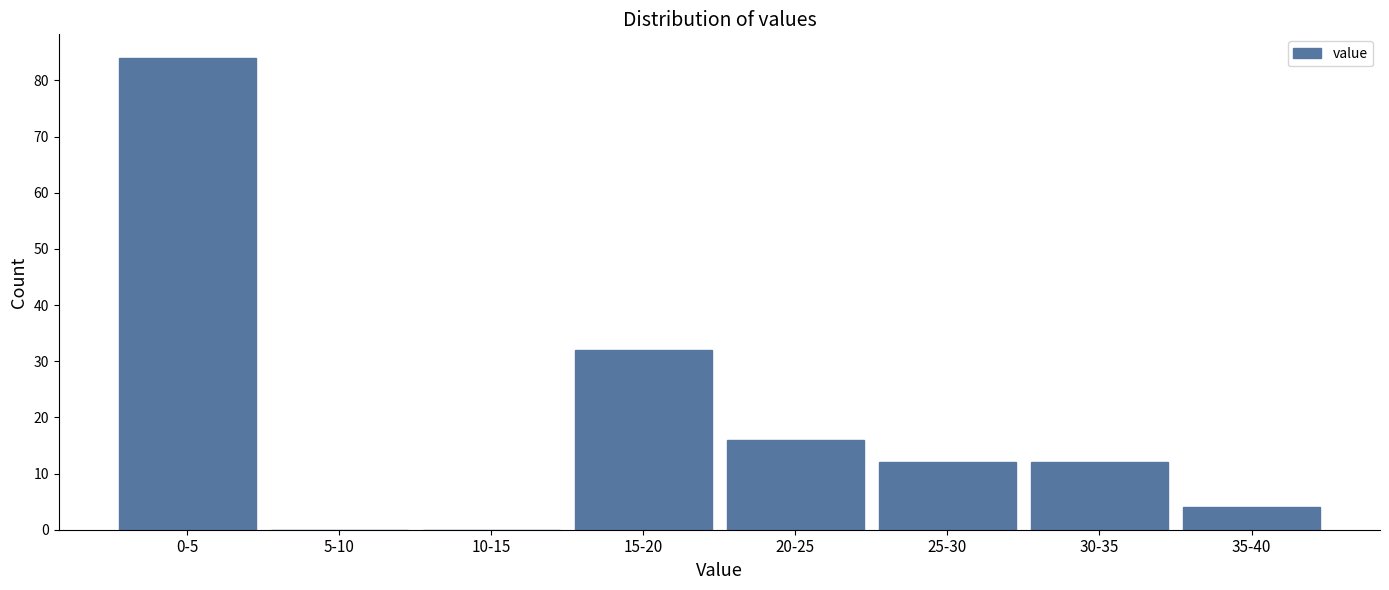

Reading left to right, list all the values displayed in this chart.

0-5=84	5-10=0	10-15=0	15-20=32	20-25=16	25-30=12	30-35=12	35-40=4